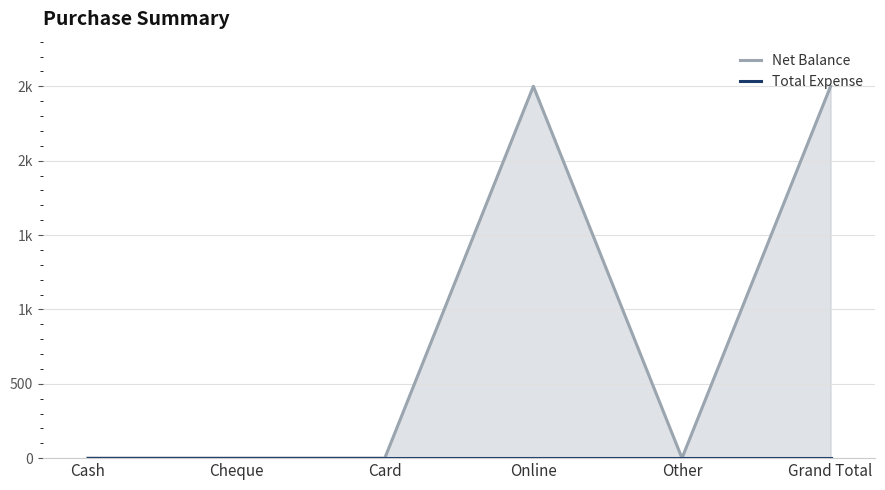

Which series changed the most between Cash and Cheque?

Net Balance